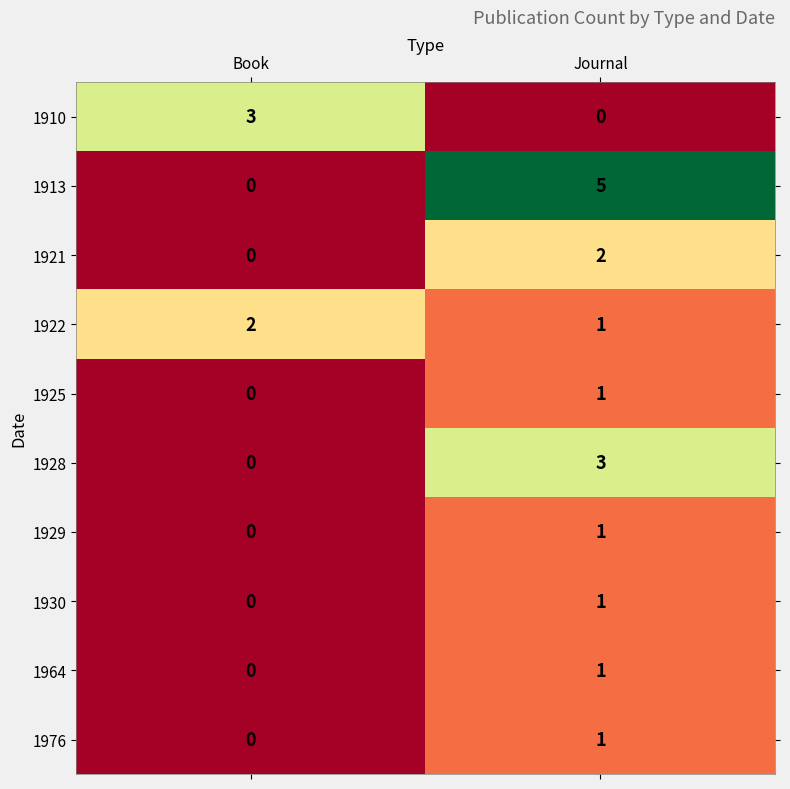

At which category is the sum across all series the highest?

Journal